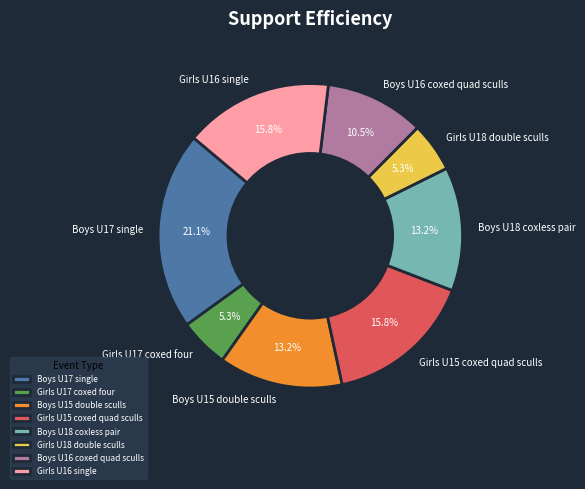

Does Boys U17 single account for over 50% of the chart?

No